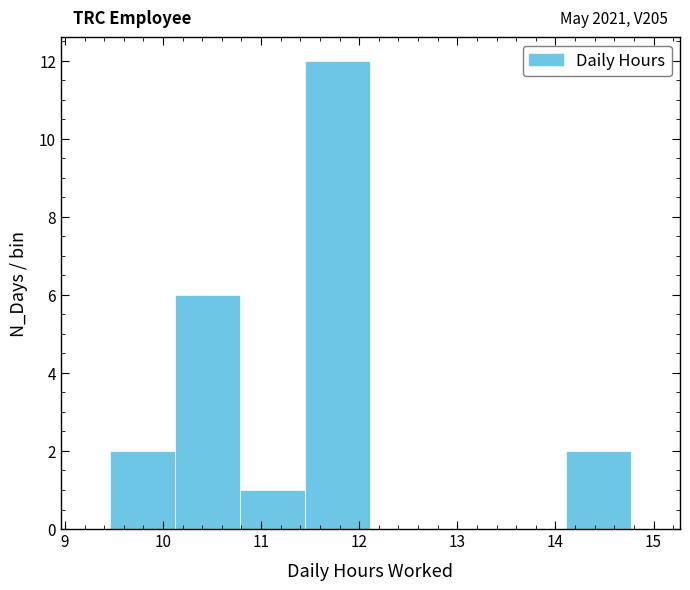

Which range on the x-axis has the tallest bar?

11.5 to 12.1